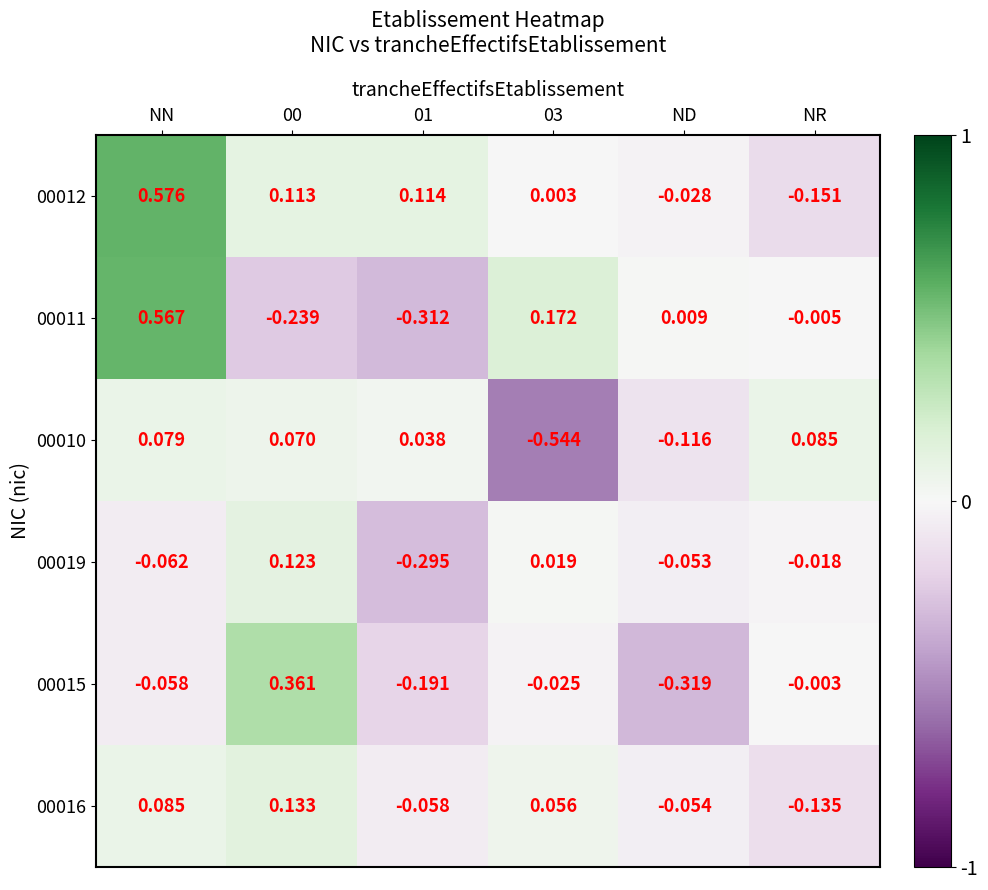

At which category is the sum across all series the highest?

NN